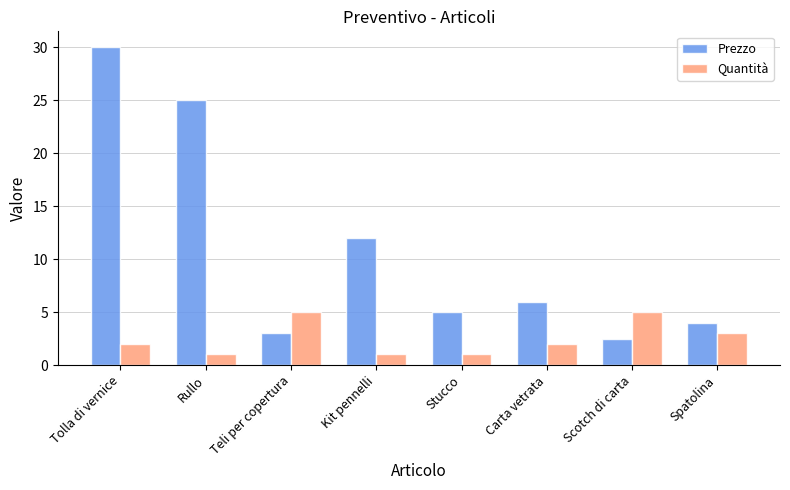

How many series are shown in this chart?

2